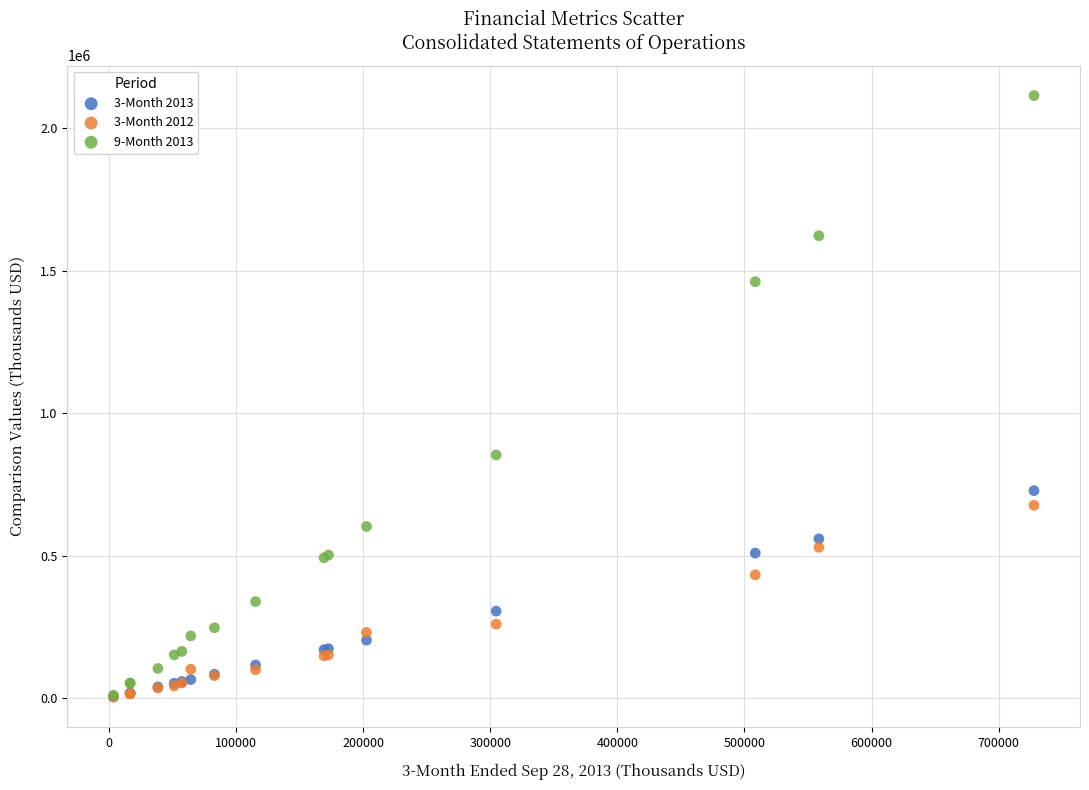

Across all series, what Y value is closest to 1059385?

853213